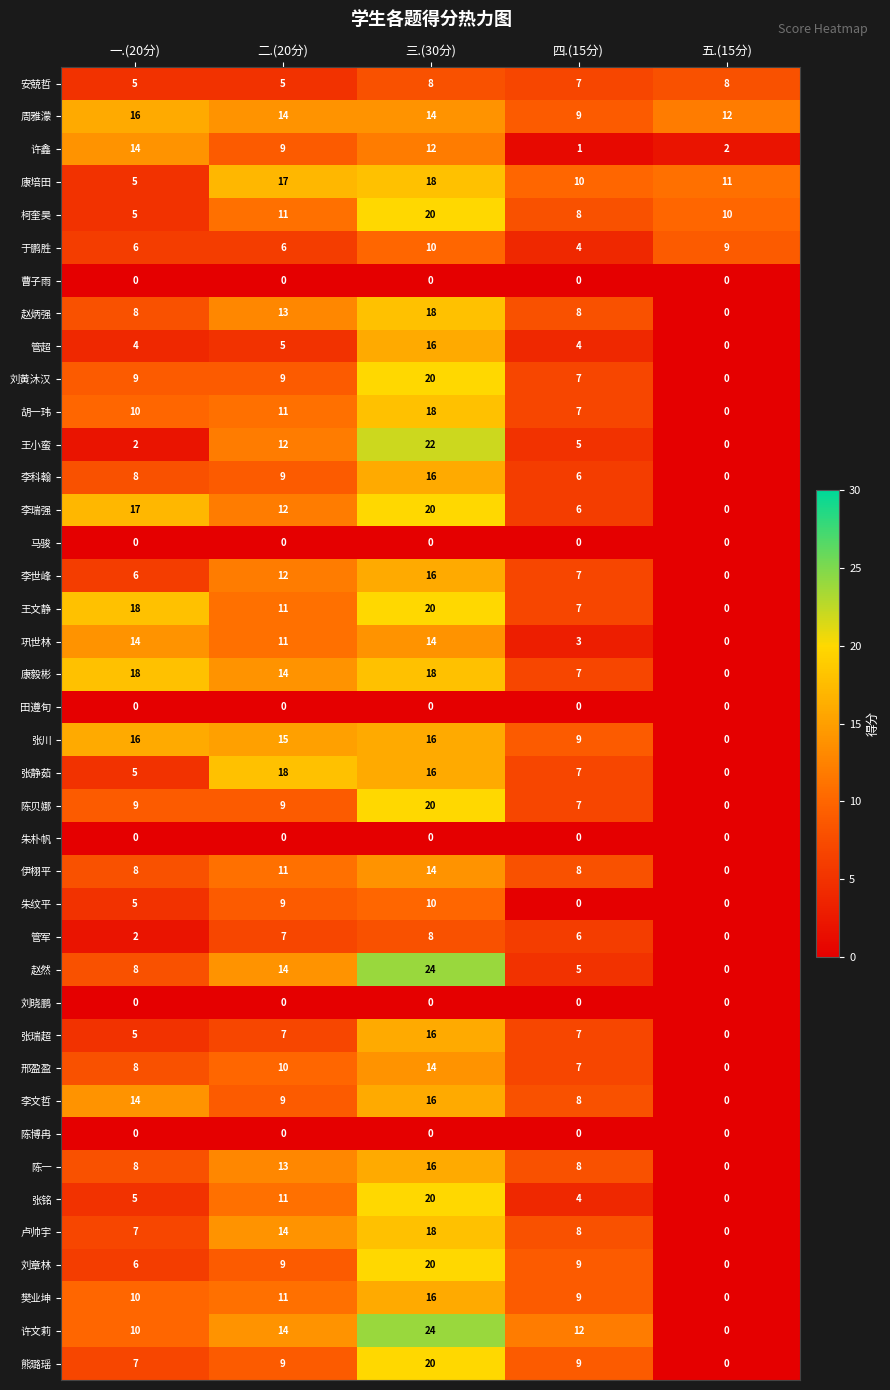

What is the approximate value of 周雅濛 at 三.(30分)?

14